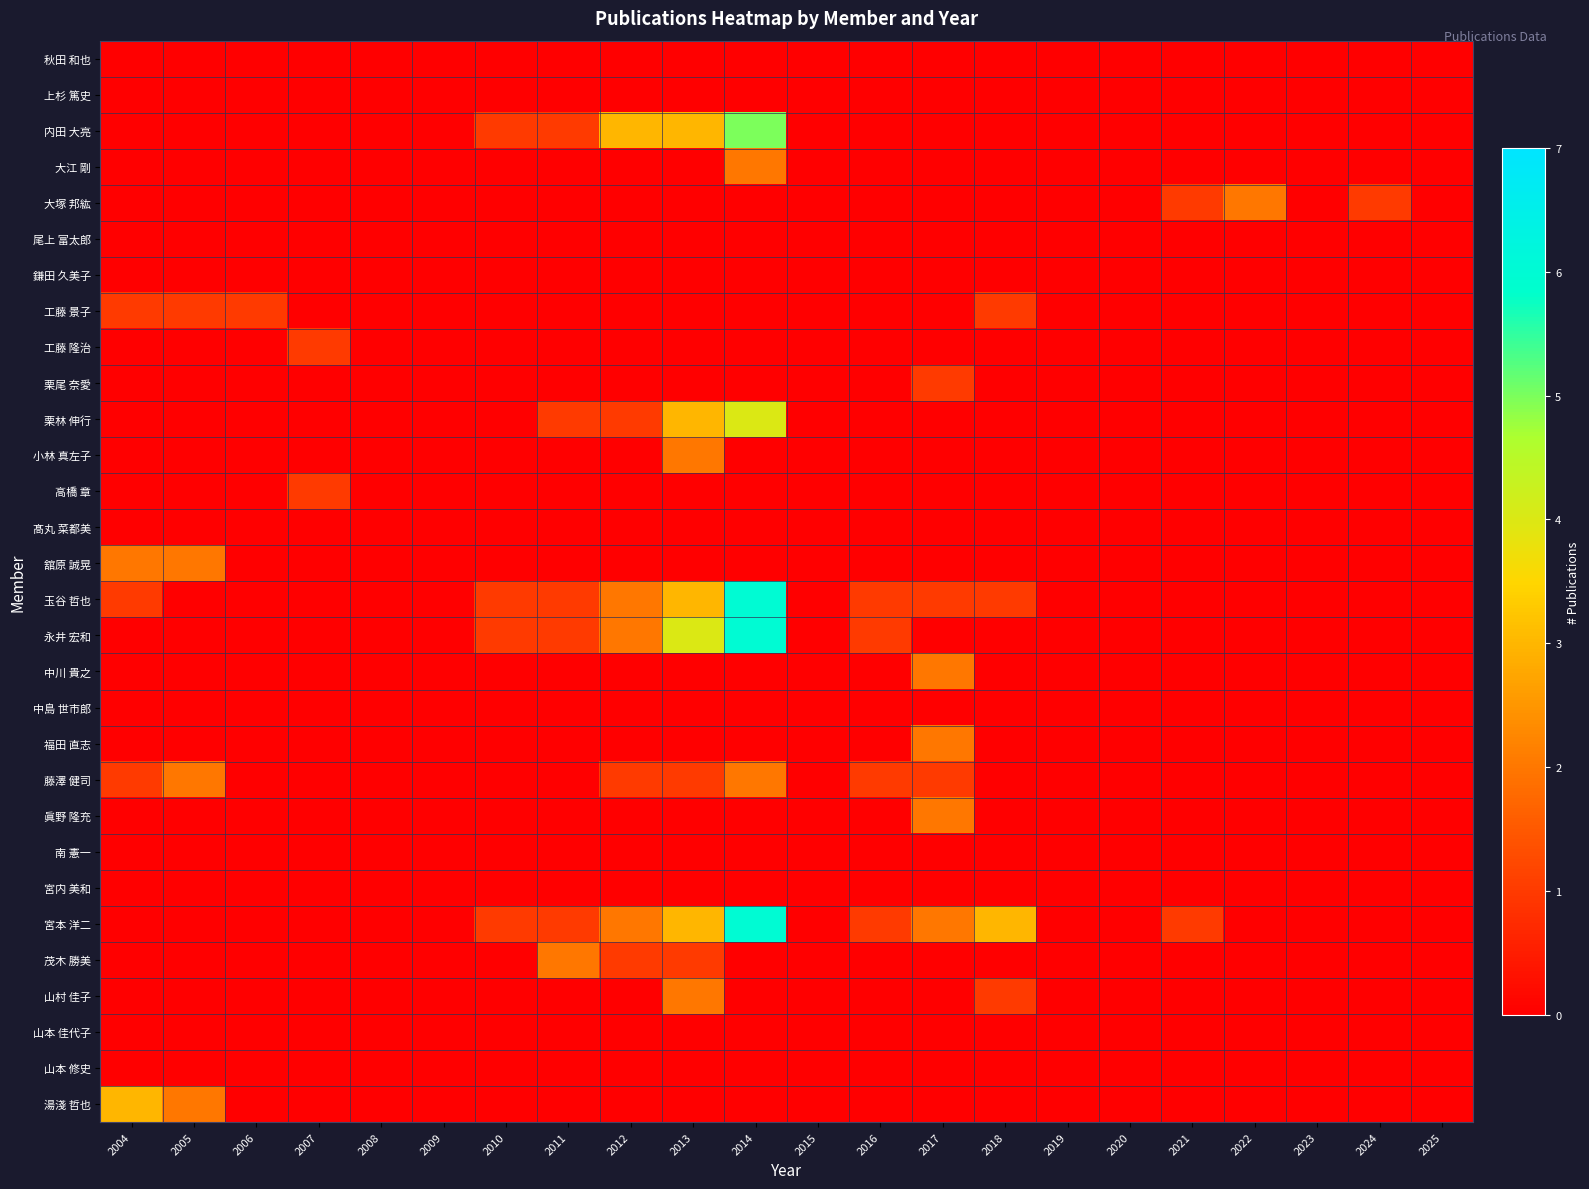

Which label corresponds to the smallest value in the chart?

2004